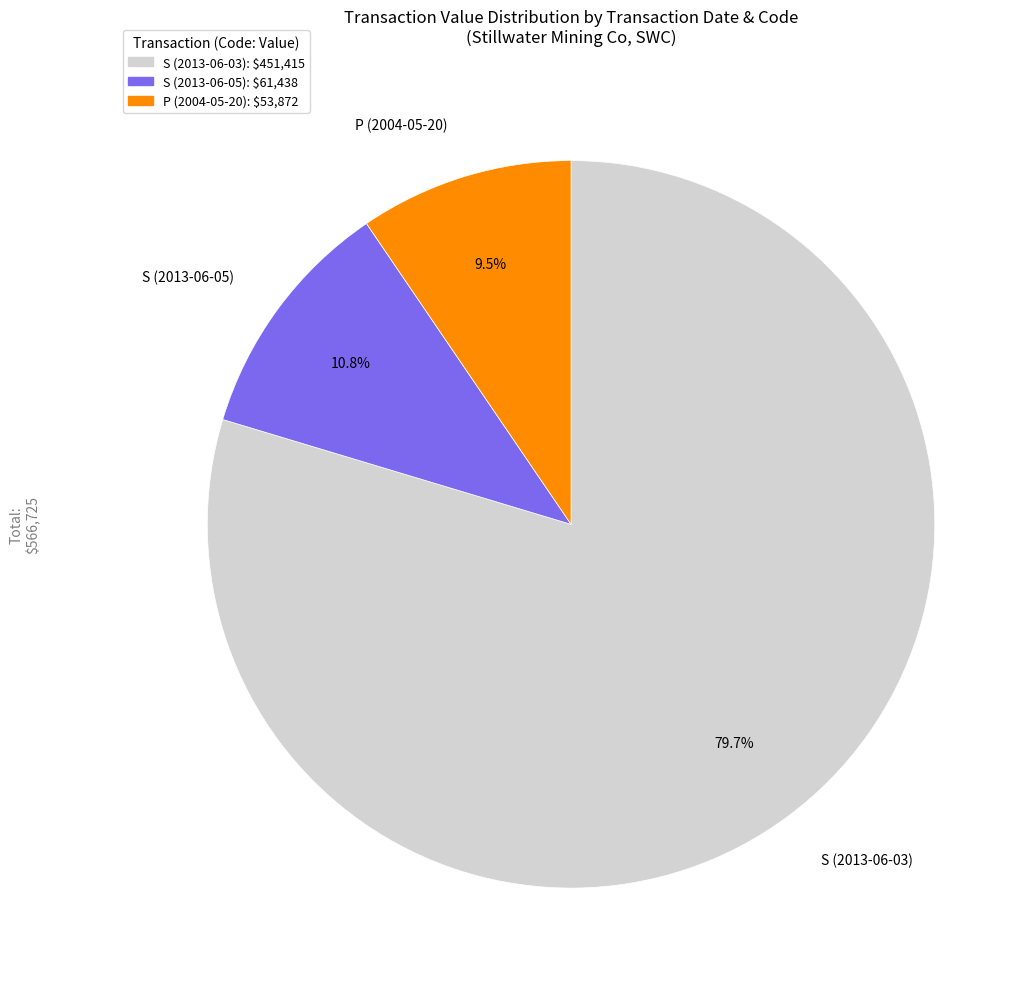

Is there a majority slice in this chart?

Yes